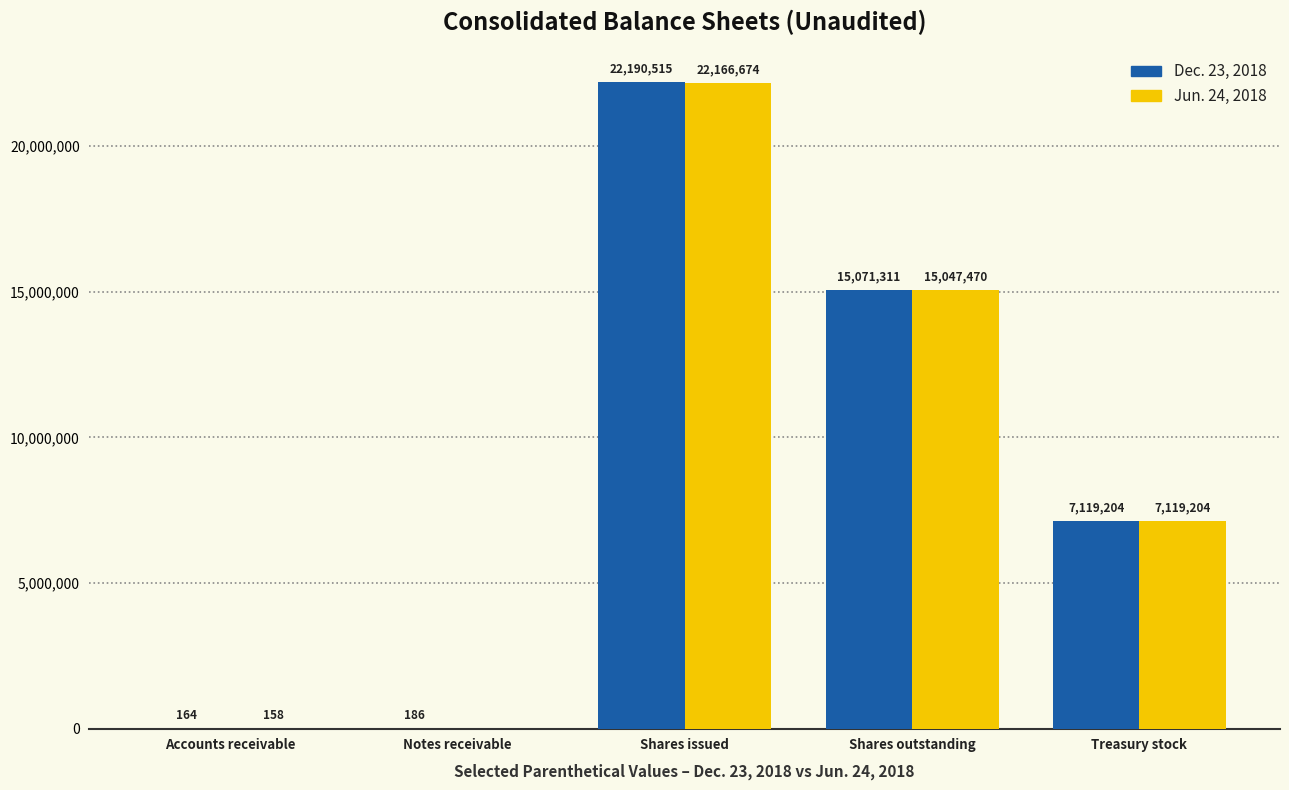

Which series has the widest spread of values?

Dec. 23, 2018